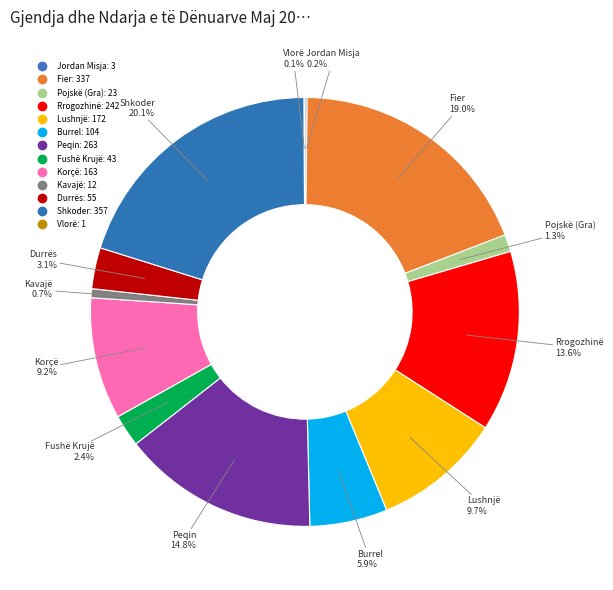

What percentage is NOT represented by Durrës?

96.9%